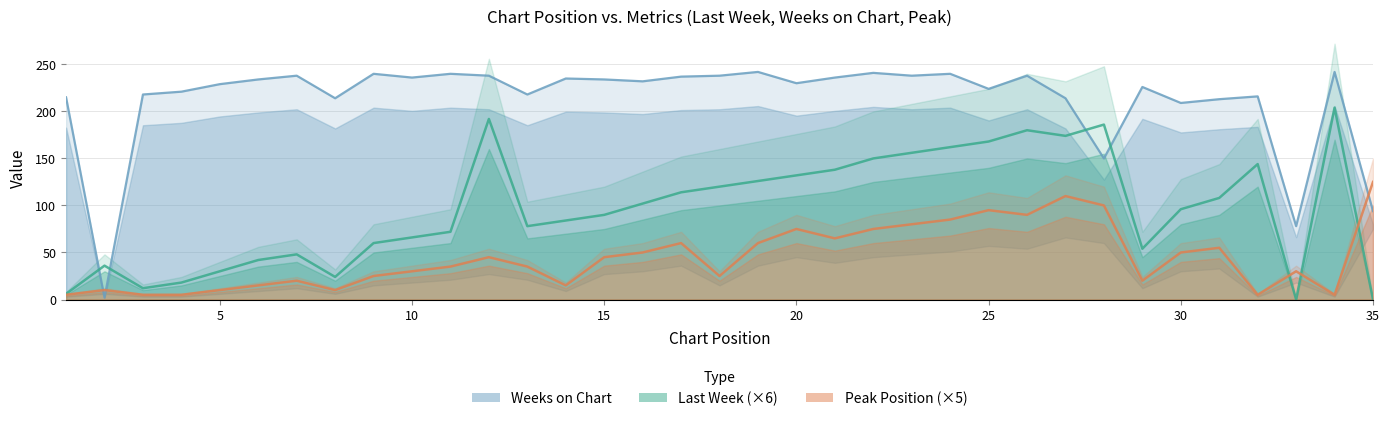

How many values in the Peak Position (scaled) series exceed 35?

17